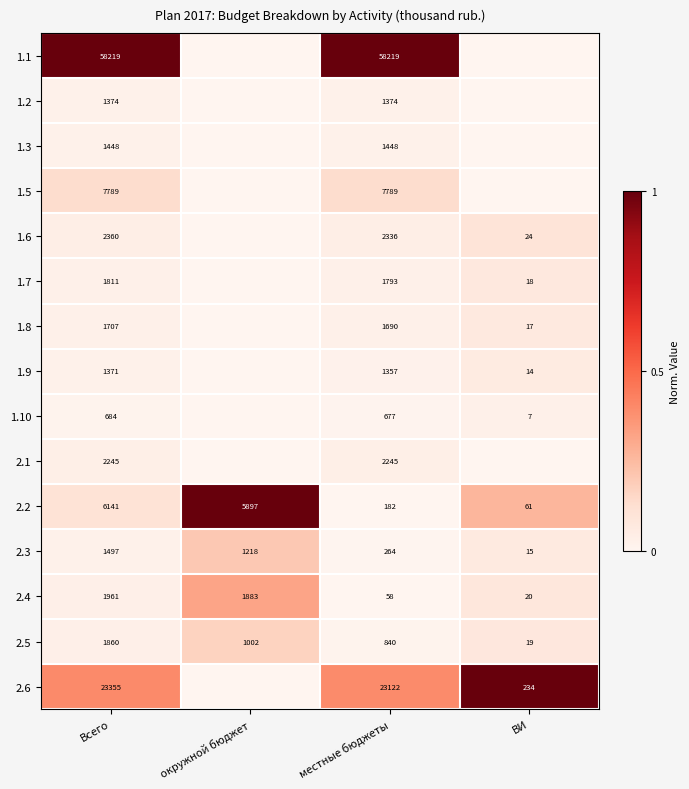

At which label does 2.5 reach its minimum?

ВИ